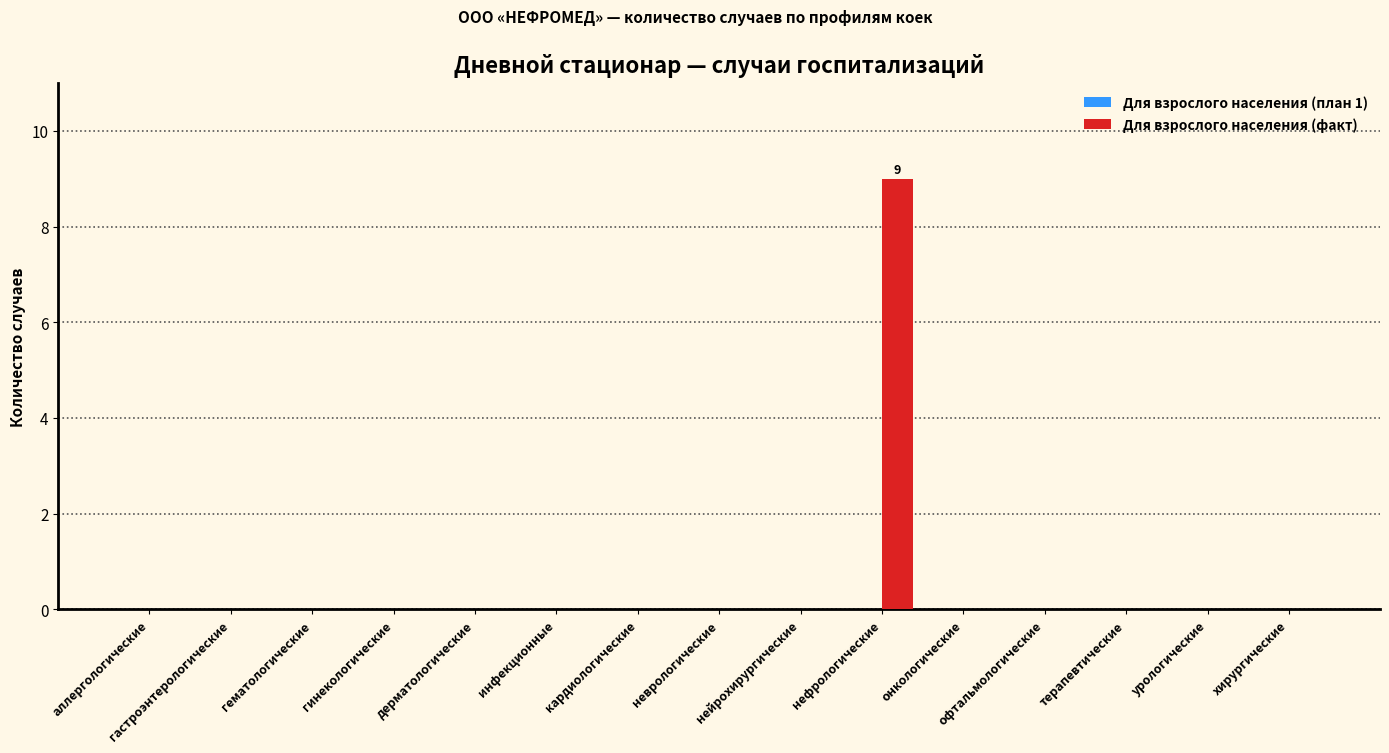

Which has a higher value, нефрологические or нейрохирургические?

нефрологические